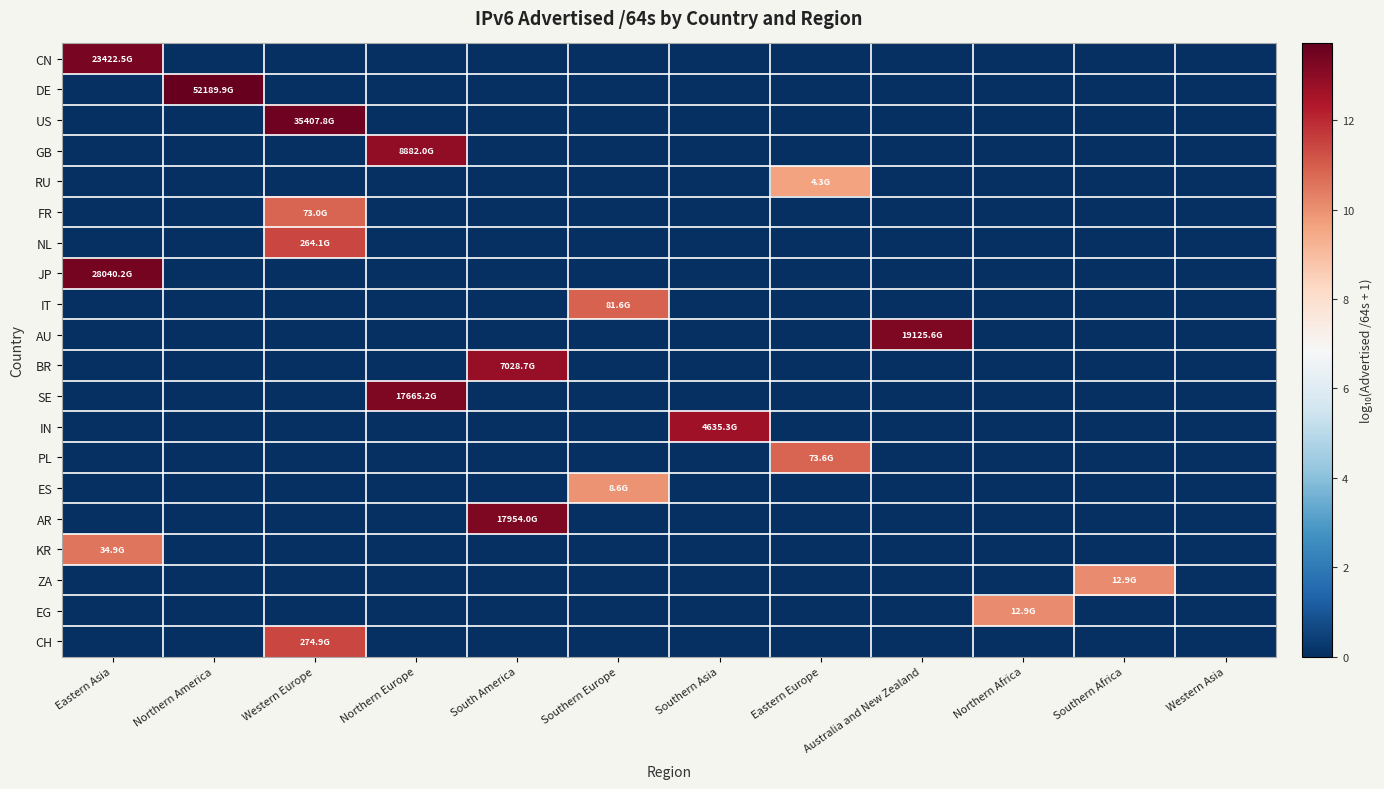

At how many categories does at least one series exceed 3?

11